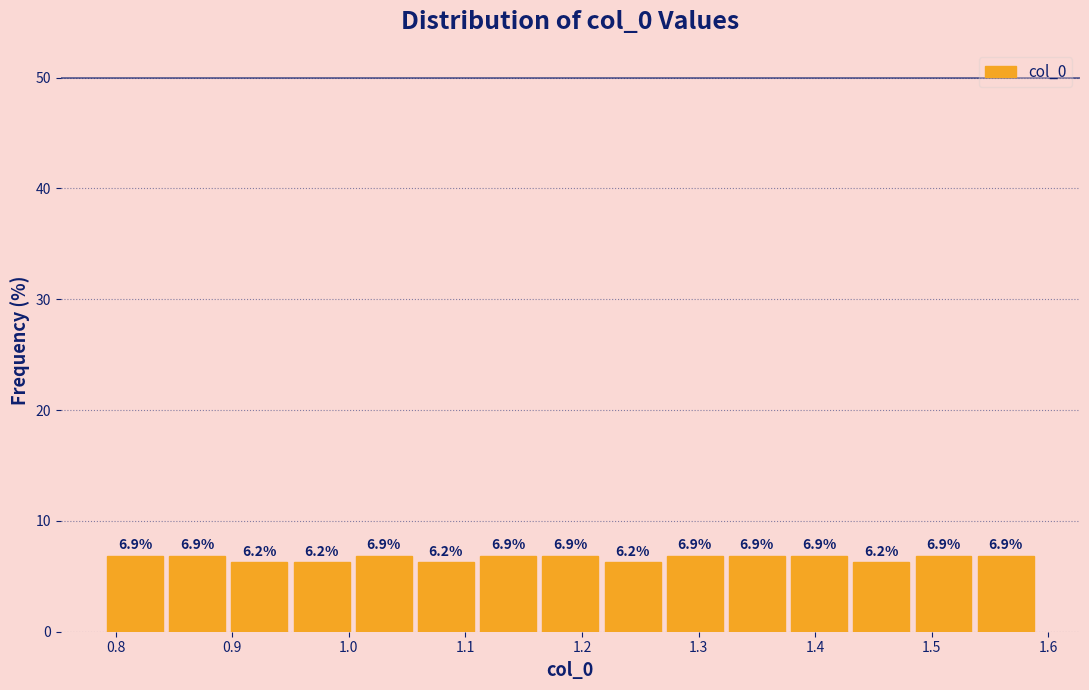

Reading left to right, list every bar in this chart as the range it spans on the x-axis followed by its height. The bar edges are not printed on the chart, so give them approximately, as read against the axis.

0.79 to 0.84: 6.9
0.84 to 0.90: 6.9
0.90 to 0.95: 6.2
0.95 to 1.00: 6.2
1.00 to 1.06: 6.9
1.06 to 1.11: 6.2
1.11 to 1.16: 6.9
1.16 to 1.22: 6.9
1.22 to 1.27: 6.2
1.27 to 1.32: 6.9
1.32 to 1.38: 6.9
1.38 to 1.43: 6.9
1.43 to 1.48: 6.2
1.48 to 1.54: 6.9
1.54 to 1.59: 6.9